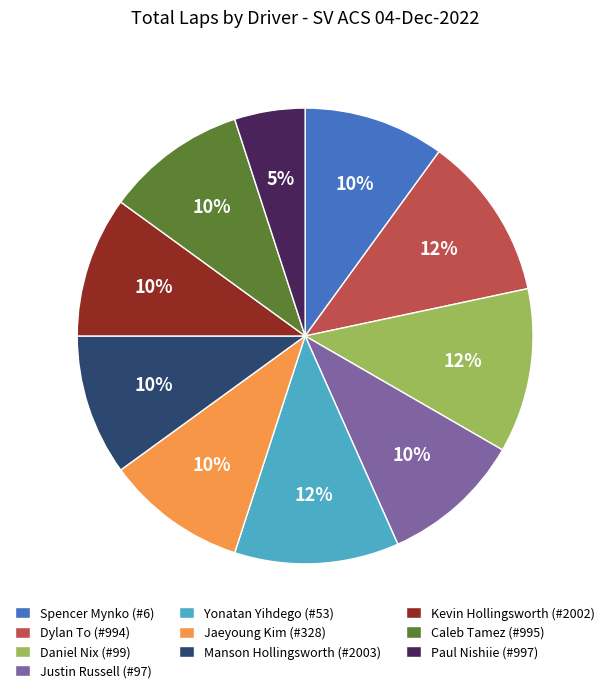

The Paul Nishiie (#997) slice represents 1% of the pie. True or false?

False